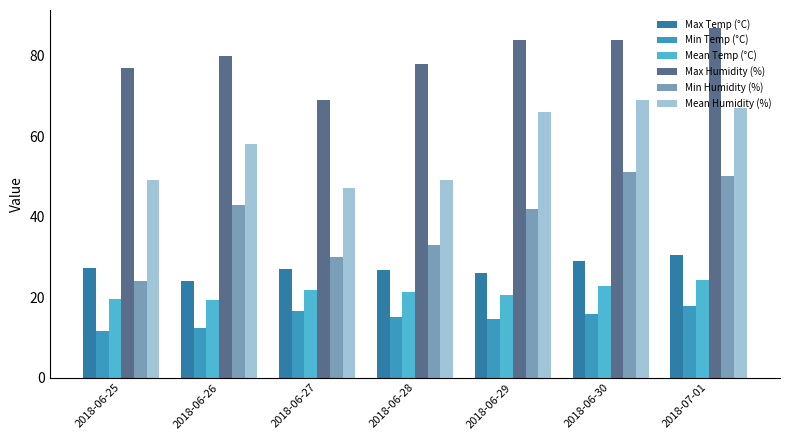

Where does the Max Humidity (%) series first go above 80?

2018-06-29